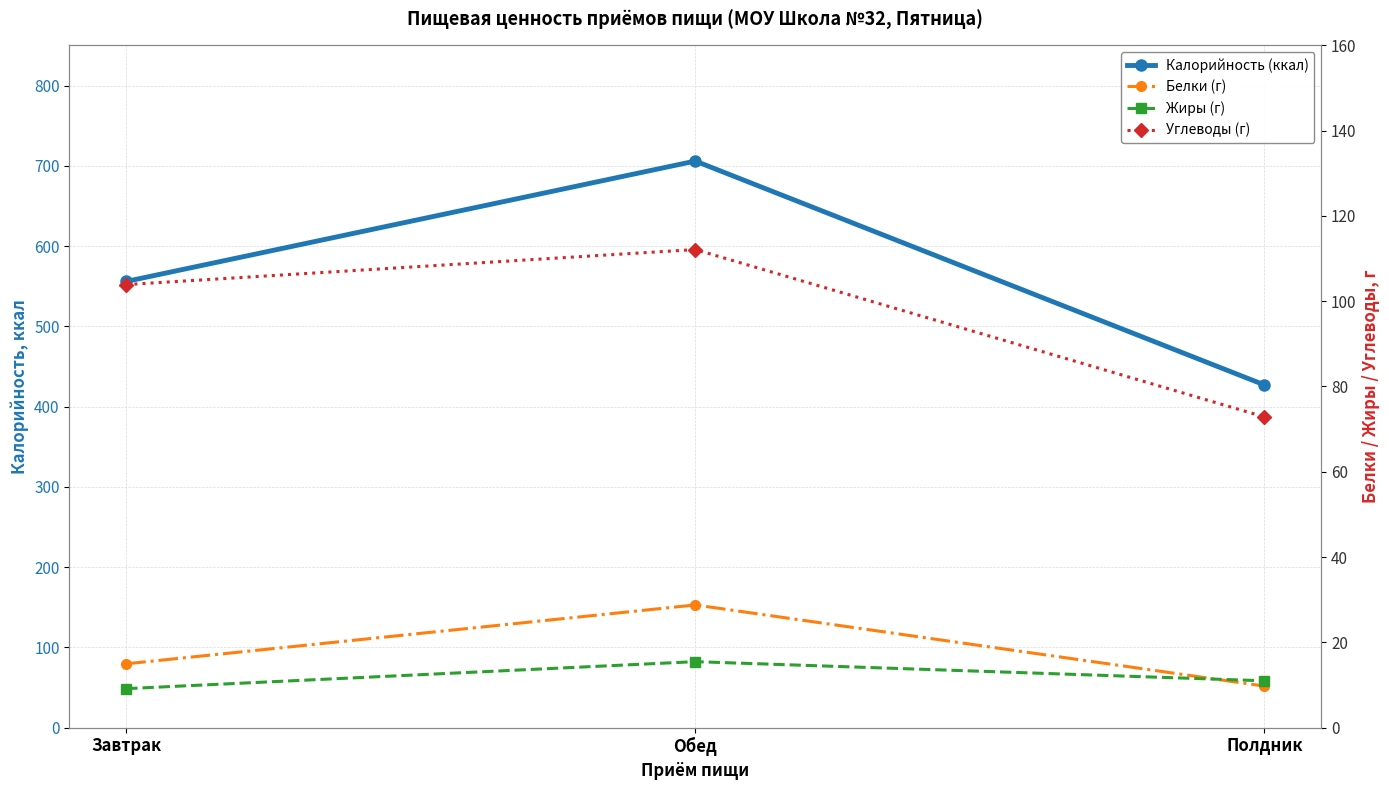

Reading left to right, transcribe all the data shown in this chart.

Калорийность (ккал): Завтрак=555.9	Обед=705.9	Полдник=427.0
Белки (г): Завтрак=15.0	Обед=28.8	Полдник=9.7
Жиры (г): Завтрак=9.1	Обед=15.5	Полдник=11.0
Углеводы (г): Завтрак=103.9	Обед=112.1	Полдник=72.9